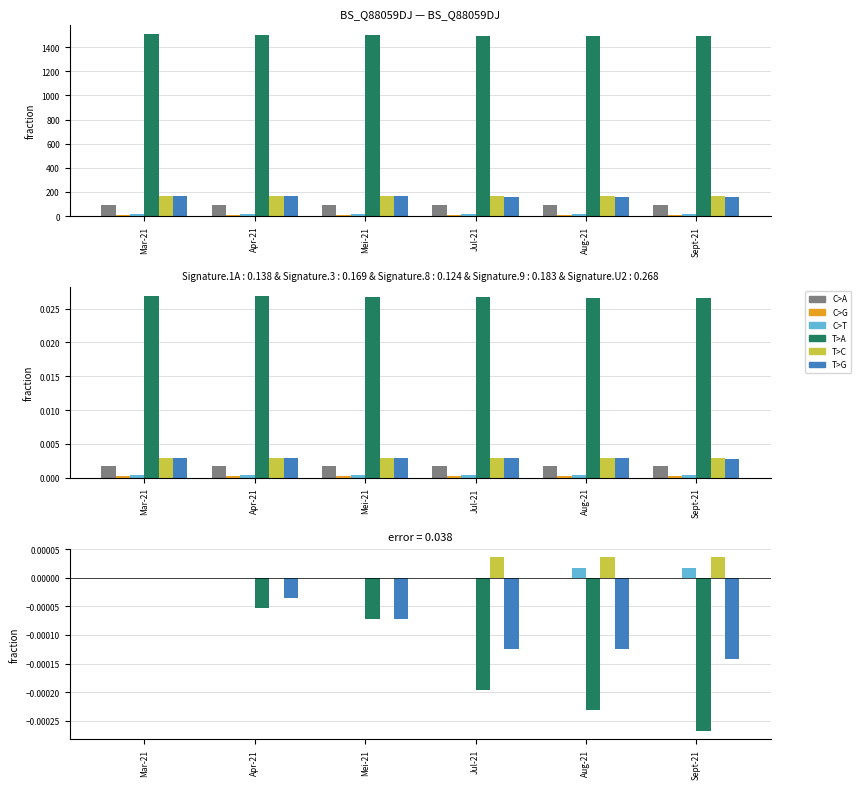

What is the label of the 4th bar from the right?

Mei-21